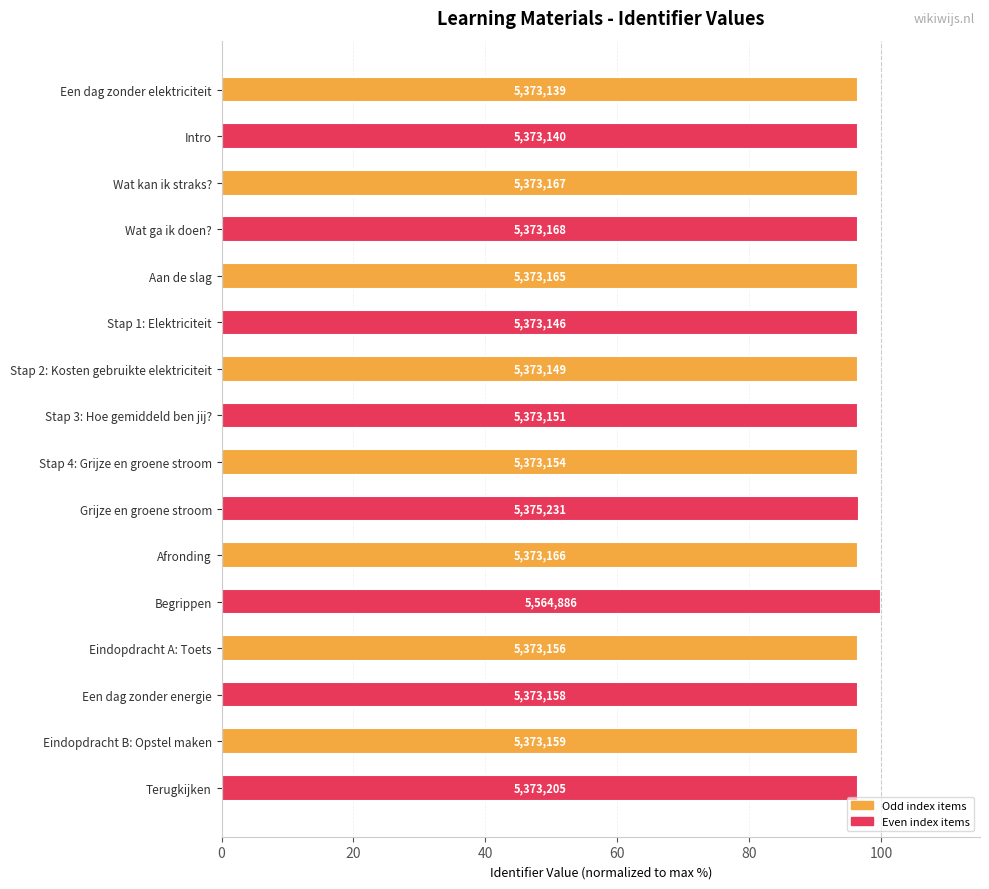

Count the values in the range 96 to 97.

15